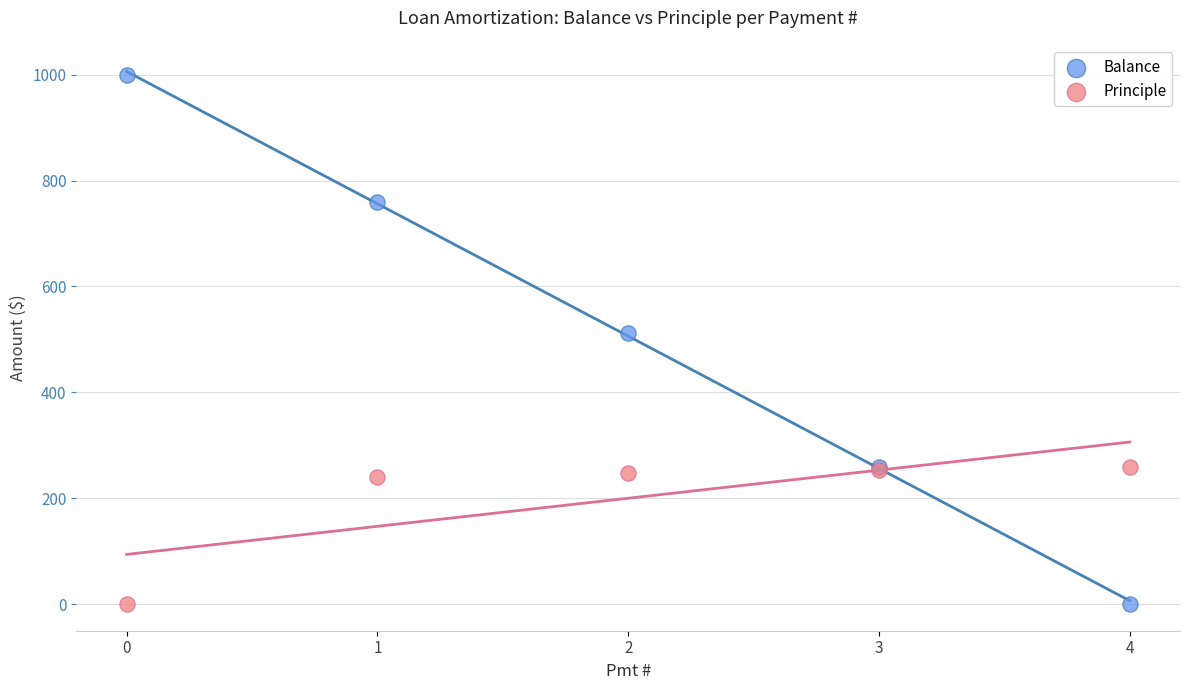

Across all series, what Y value is closest to 500?

512.3